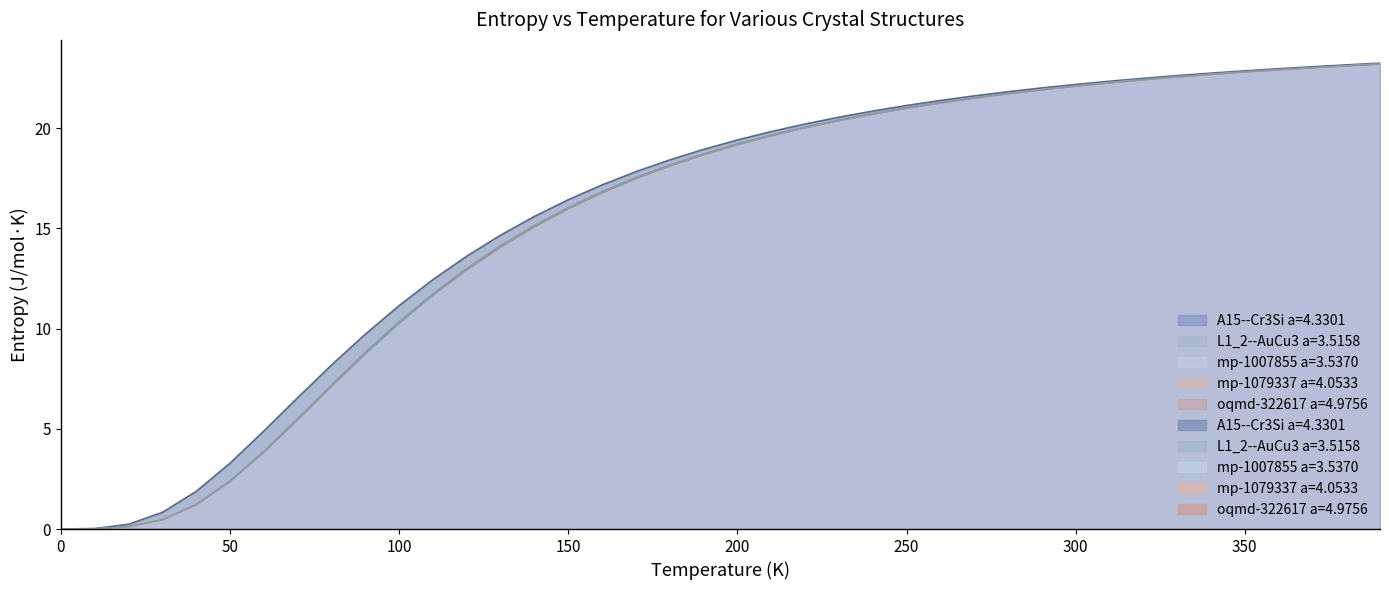

What are all the series names shown in the legend?

A15--Cr3Si a=4.3301, L1_2--AuCu3 a=3.5158, mp-1007855 a=3.5370, mp-1079337 a=4.0533, oqmd-322617 a=4.9756